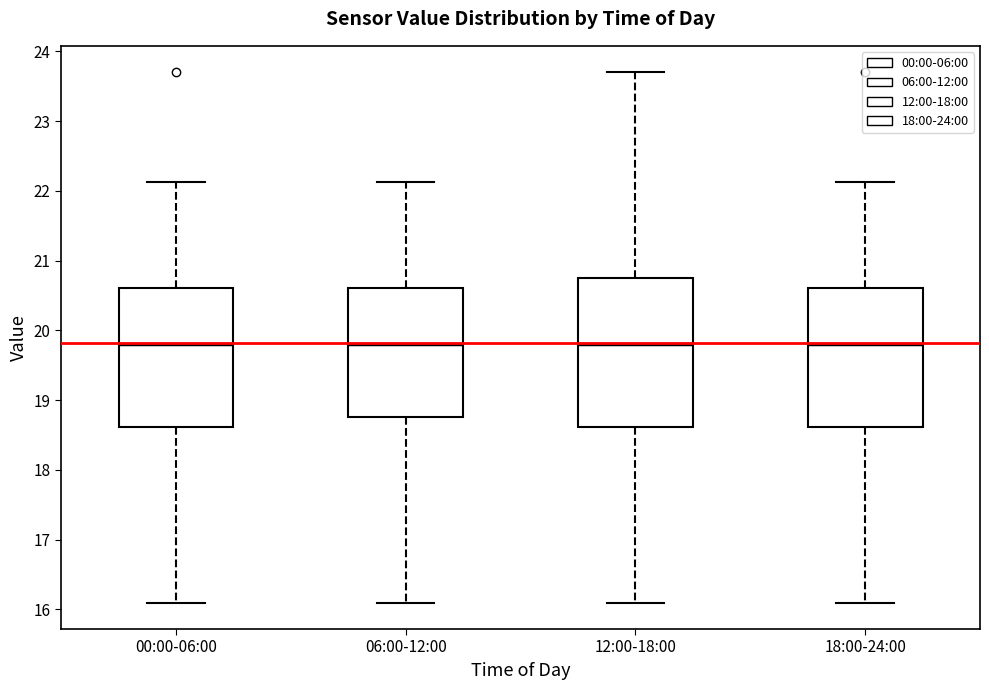

Where does the upper whisker of the box for 00:00-06:00 end on the y-axis? The values are not printed on the chart, so give them approximately, as read against the axis.

22.1